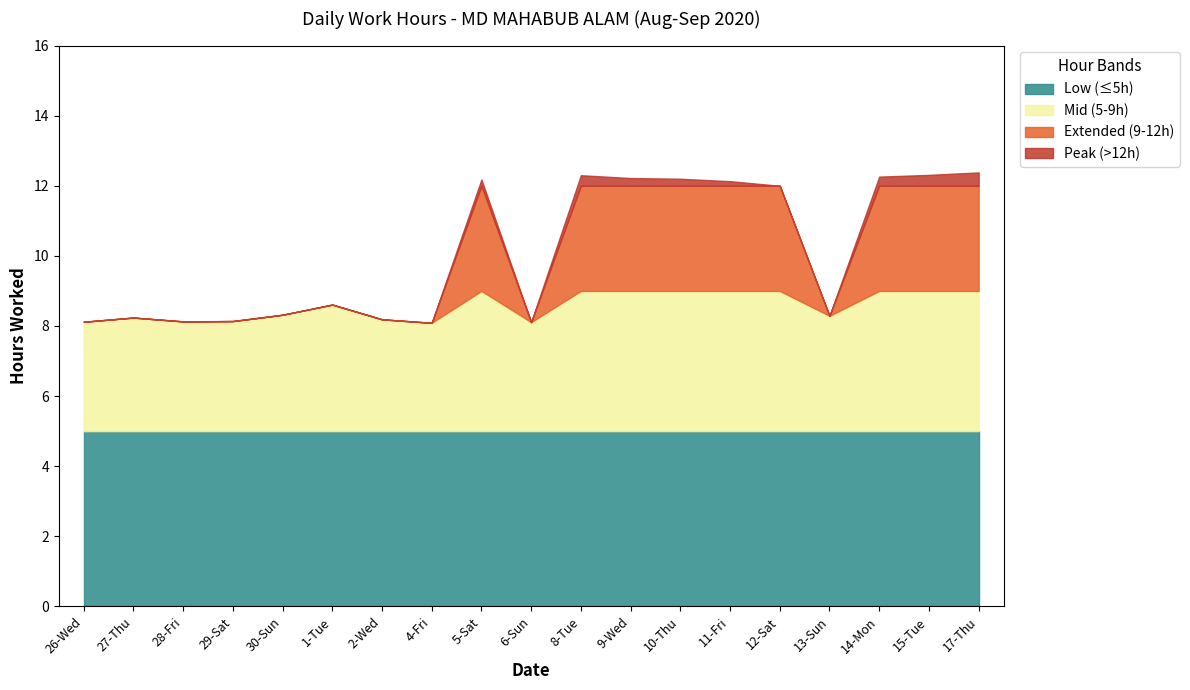

Which has a higher value, 4-Fri or 5-Sat?

5-Sat